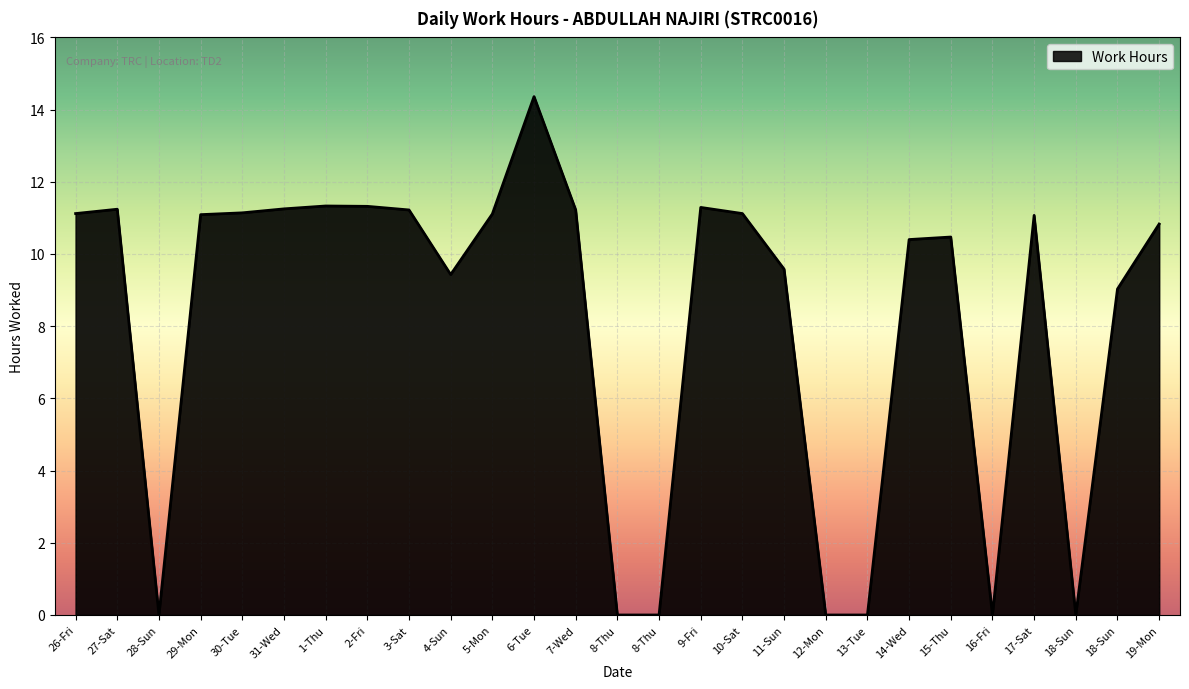

Is it true that the value at 1-Thu is 15.3?

False